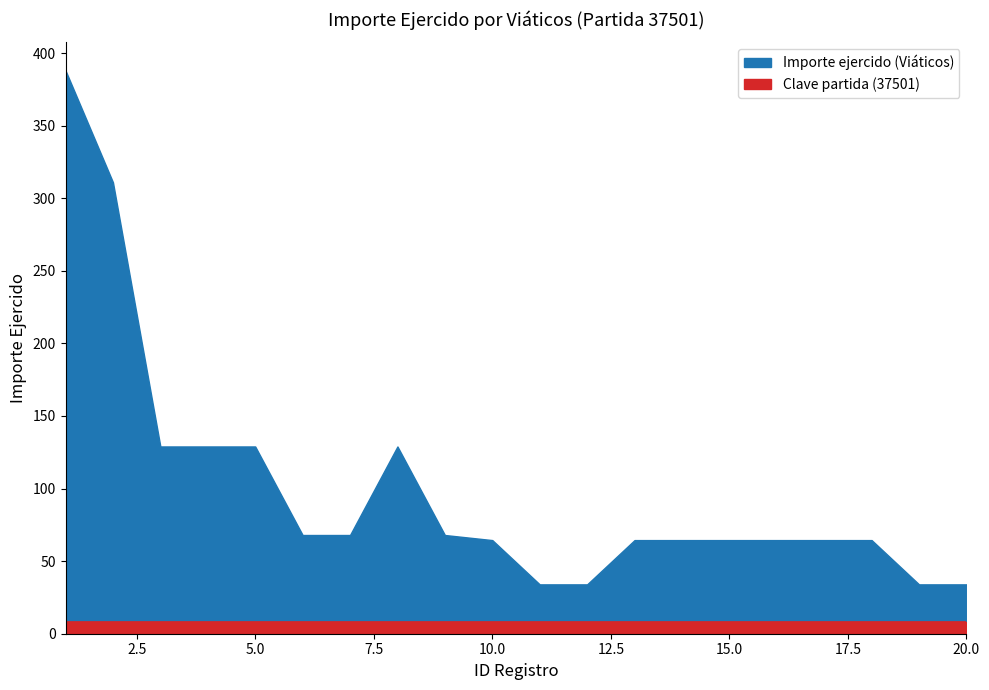

List the labels in order of value, smallest first.

11, 12, 19, 20, 10, 13, 14, 15, 16, 17, 18, 6, 7, 9, 3, 4, 5, 8, 2, 1